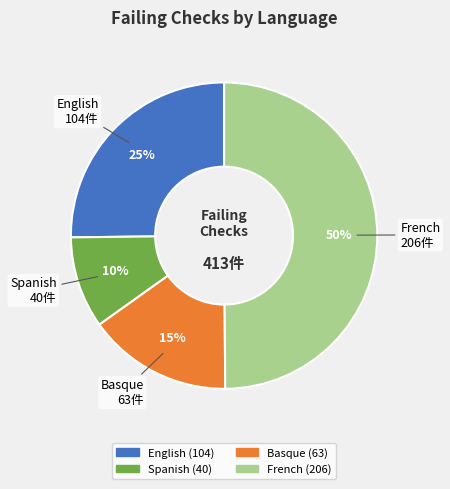

Do English and French together represent more than half of the pie?

Yes